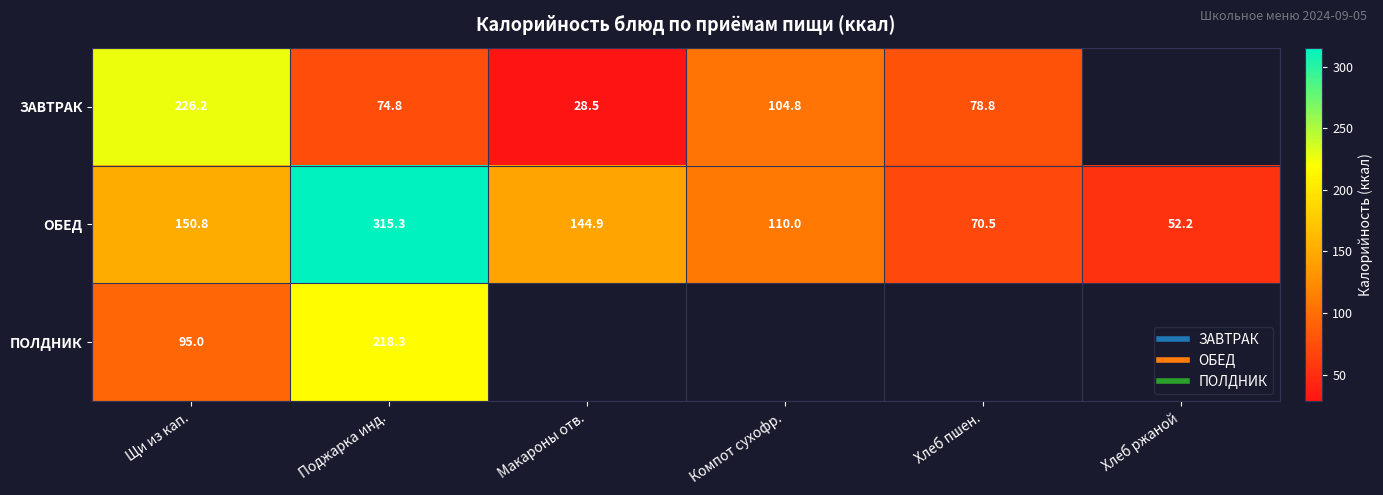

Between Поджарка инд. and Макароны отв., which series saw the biggest shift?

ОБЕД